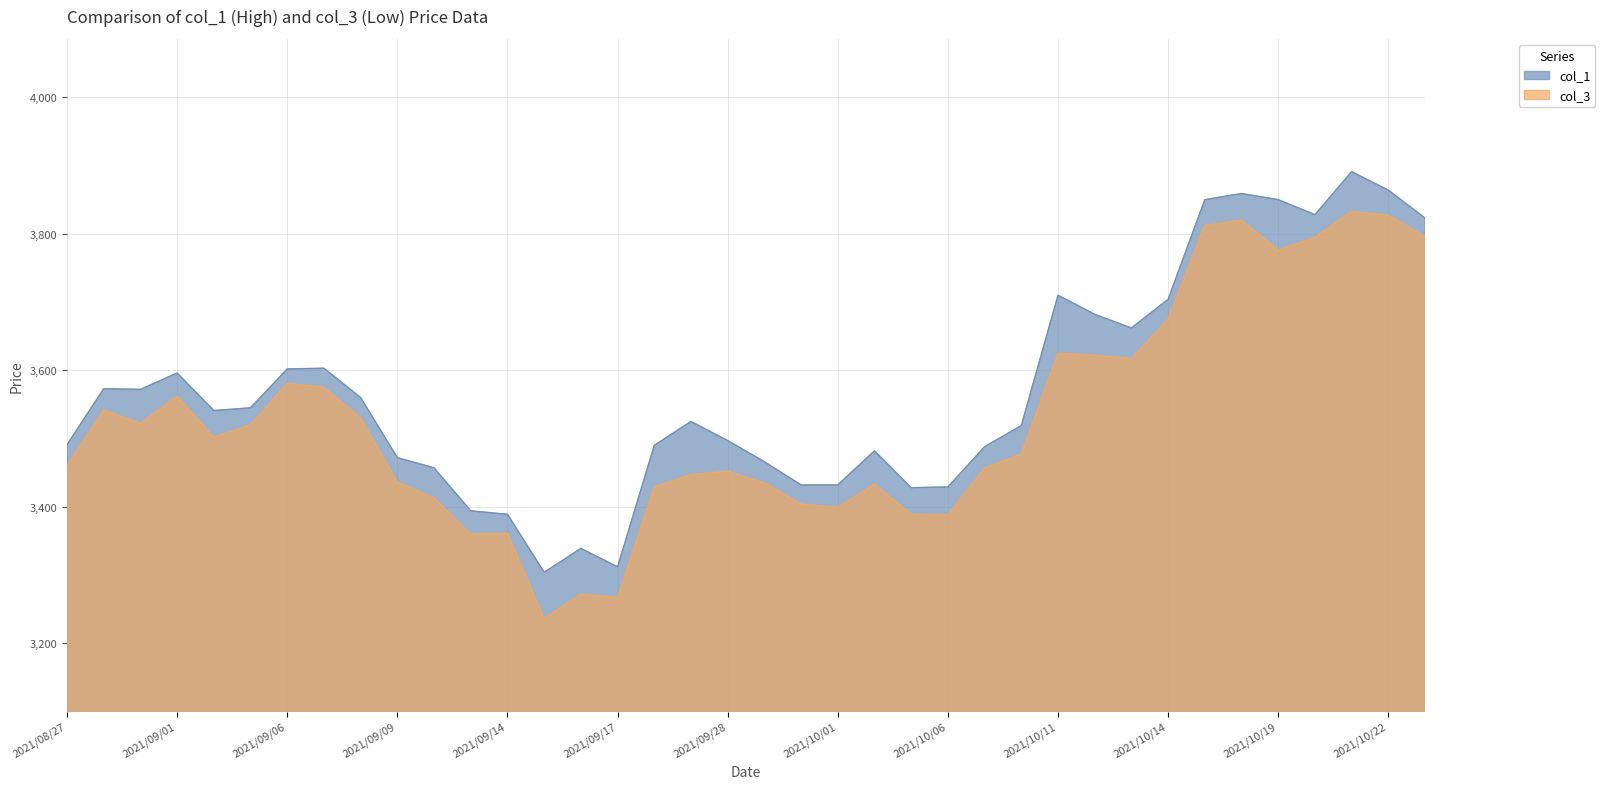

Is it true that col_1 equals 3488 at 2021/10/07?

True